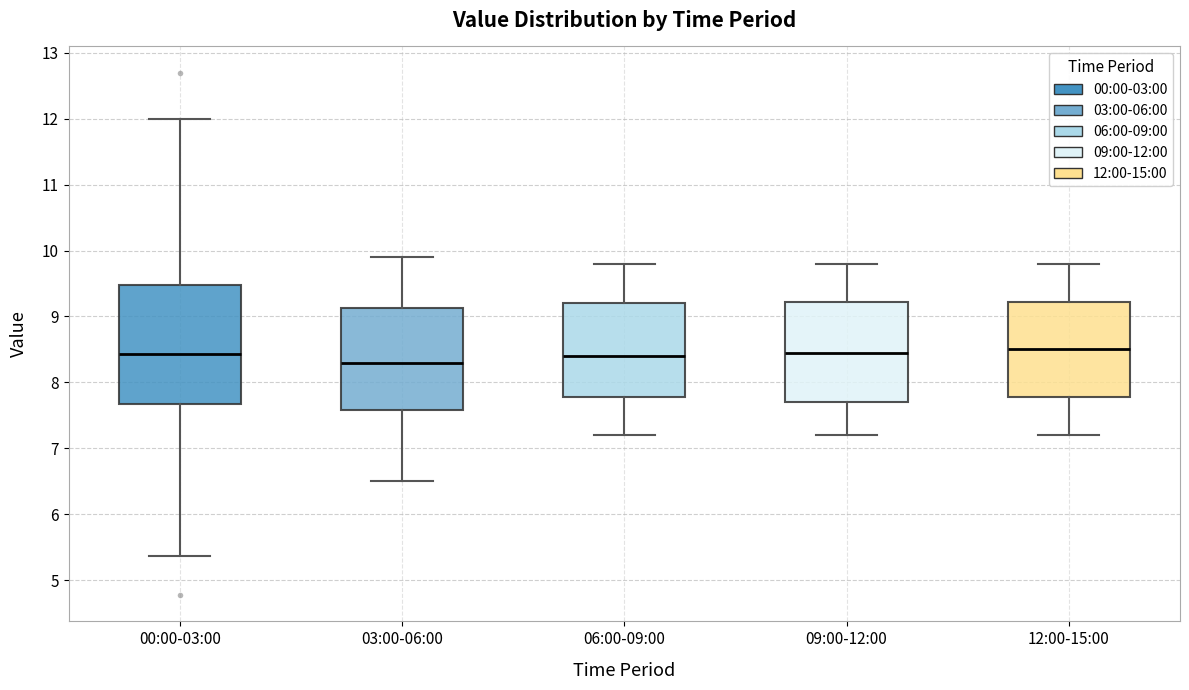

Comparing the boxes themselves (not the whiskers), which one is the tallest?

00:00-03:00